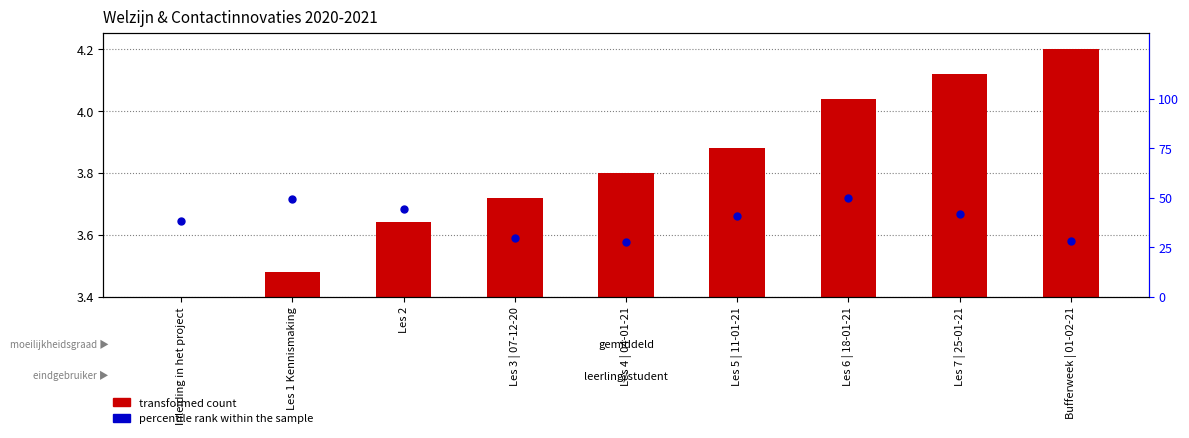

Which series has the largest total across all categories?

percentile rank within the sample